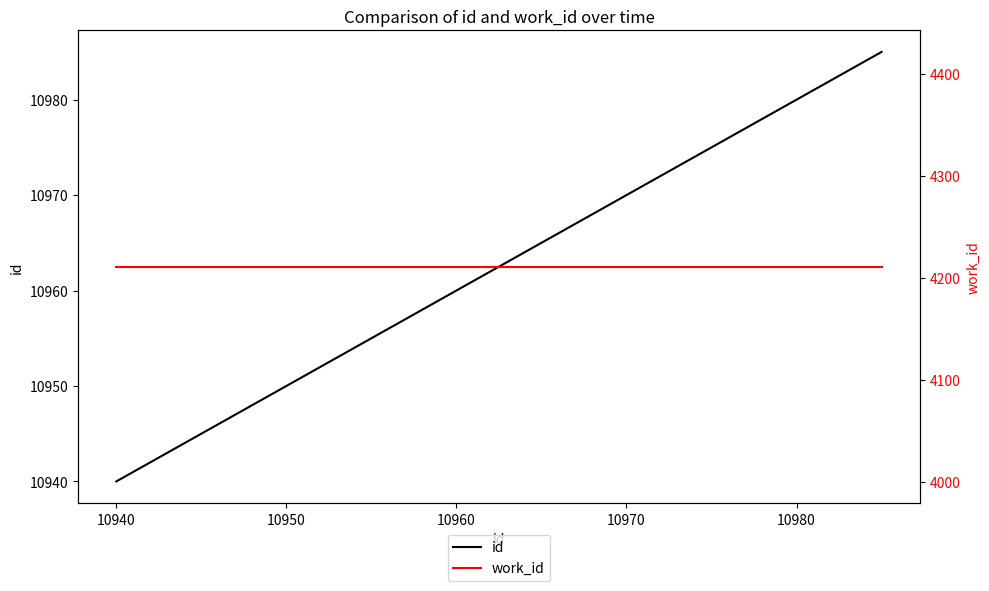

Is this an area chart (filled region under the line)?

No